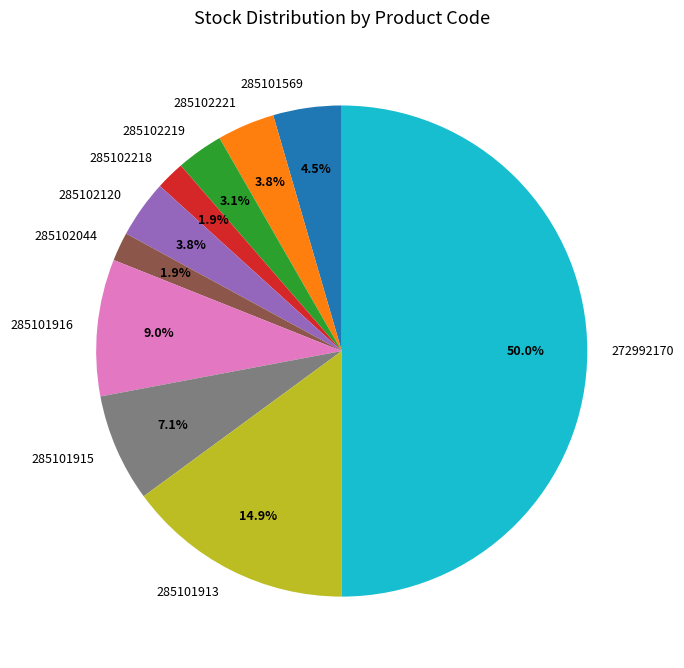

What percentage is NOT represented by 285102221?

96.2%